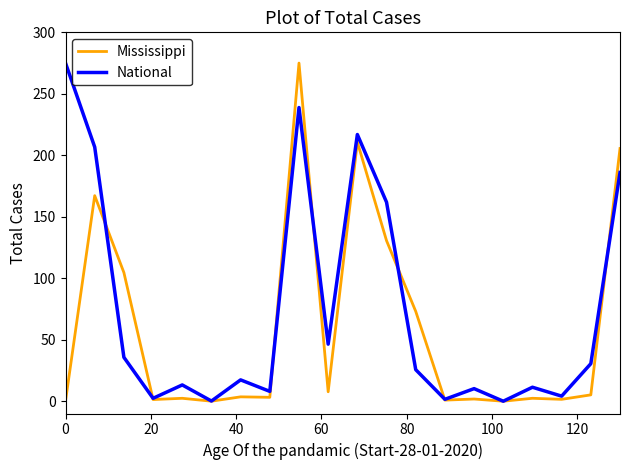

Which series has the largest total across all categories?

National